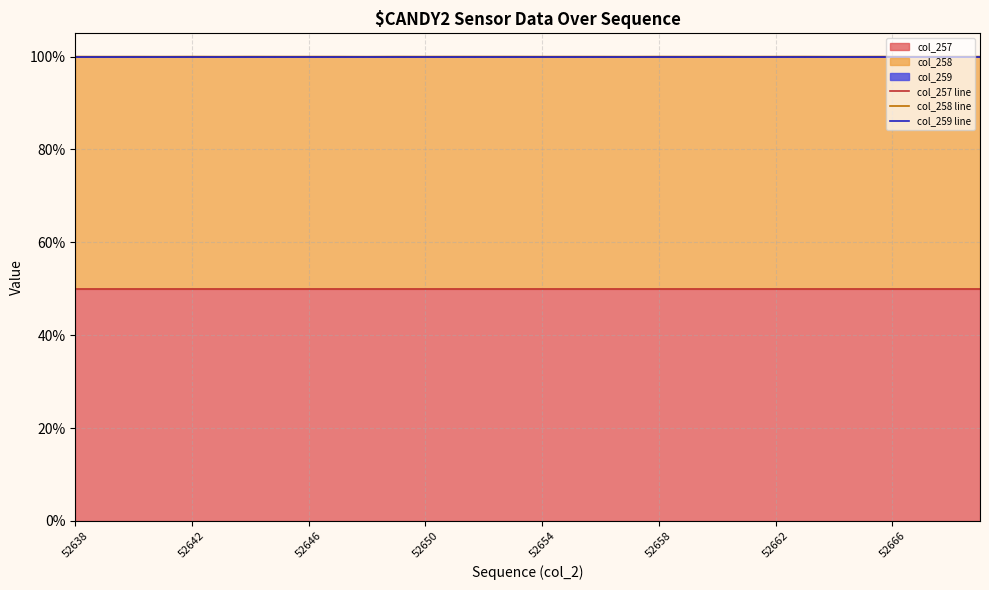

What is the maximum value shown in the chart?

100.0